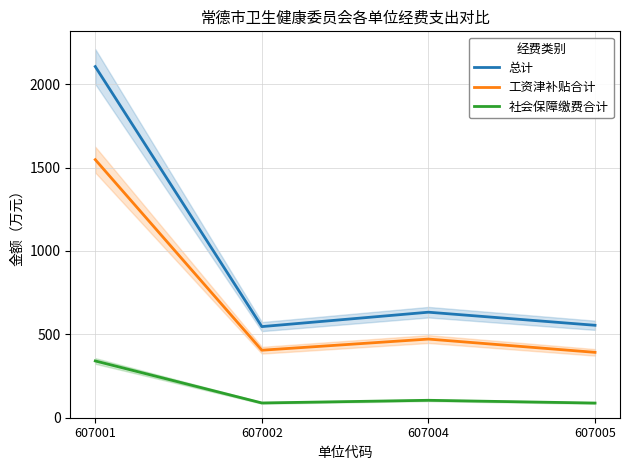

Reading right to left, what are all the values shown in this chart?

总计: 607005=554.4	607004=632.8	607002=546.5	607001=2105.8
工资津补贴合计: 607005=392.0	607004=471.7	607002=404.8	607001=1547.7
社会保障缴费合计: 607005=87.9	607004=104.5	607002=88.5	607001=340.5